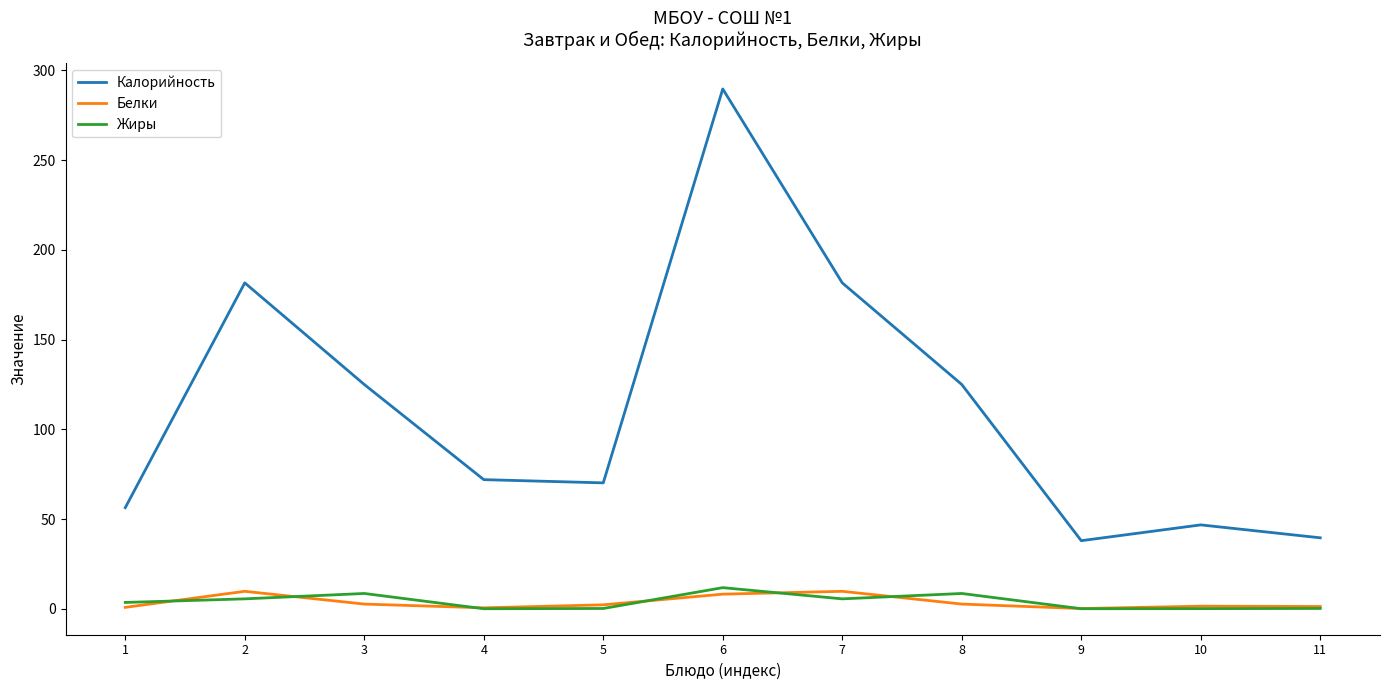

Which series has the largest range (max minus min)?

Калорийность